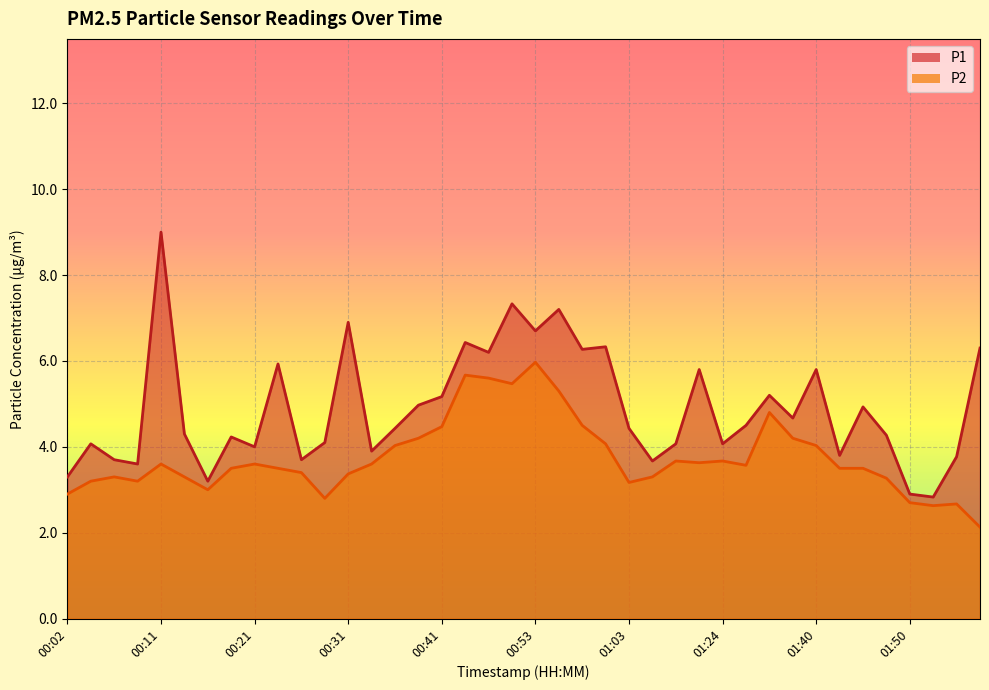

True or false: P2 and P1 cross at least once.

False